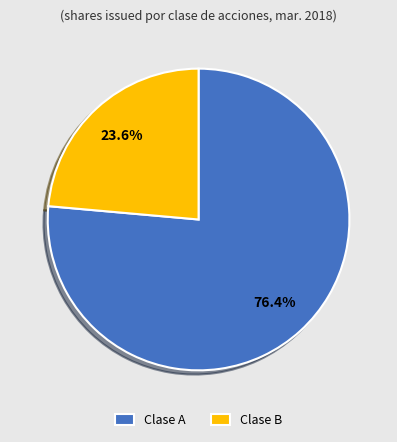

Which has a higher value, Clase A or Clase B?

Clase A